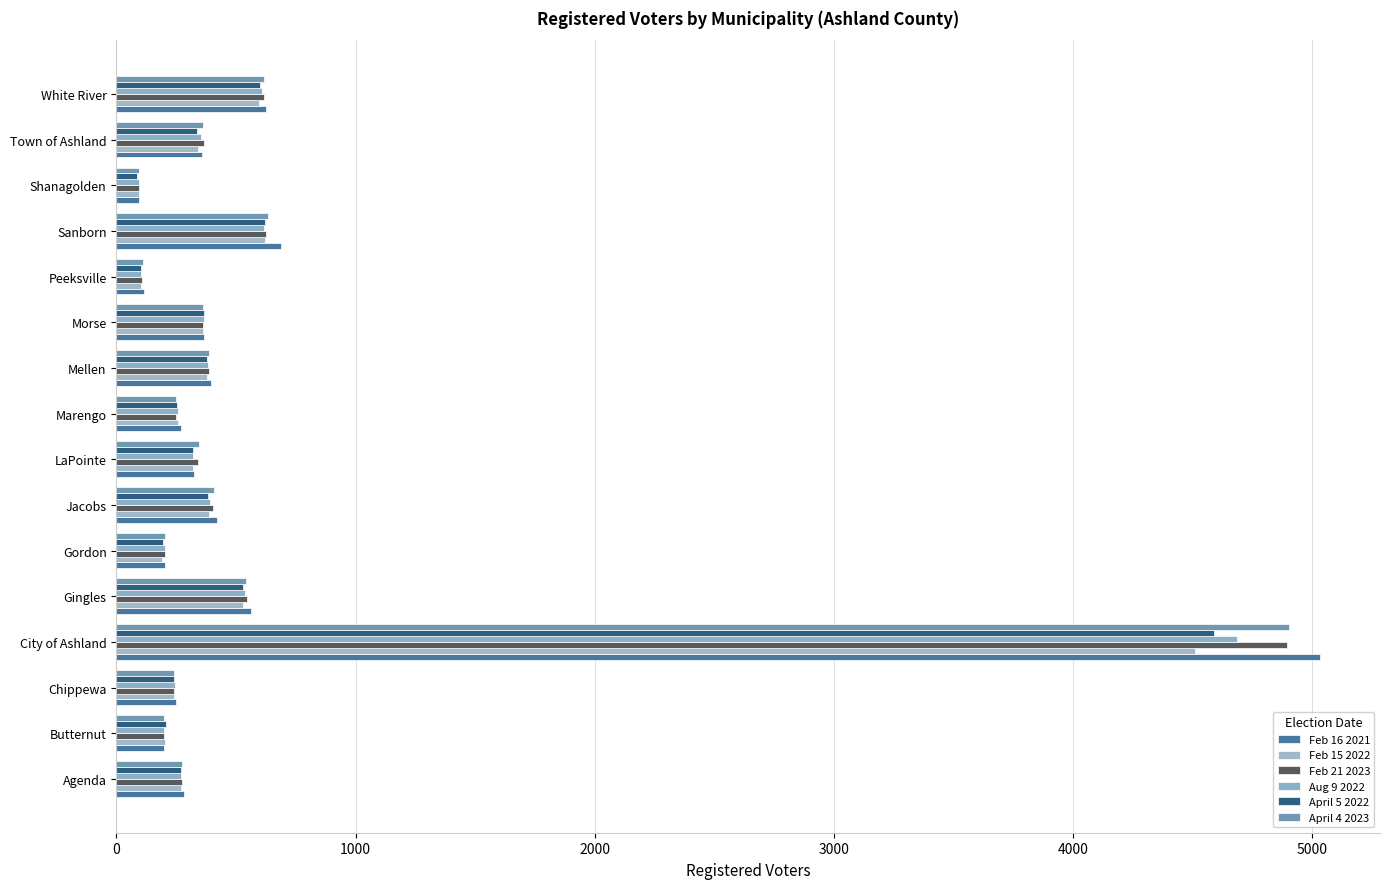

How many distinct data groups are displayed?

6